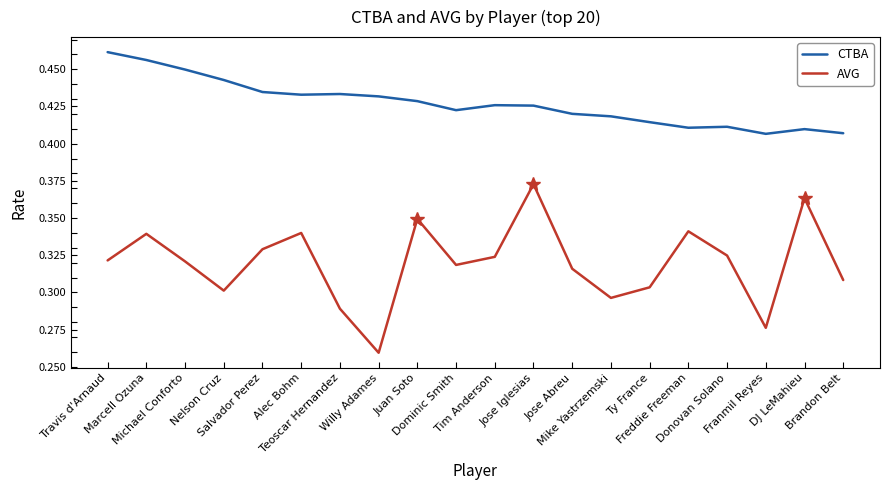

List the series in order of their overall mean, lowest first.

AVG, CTBA